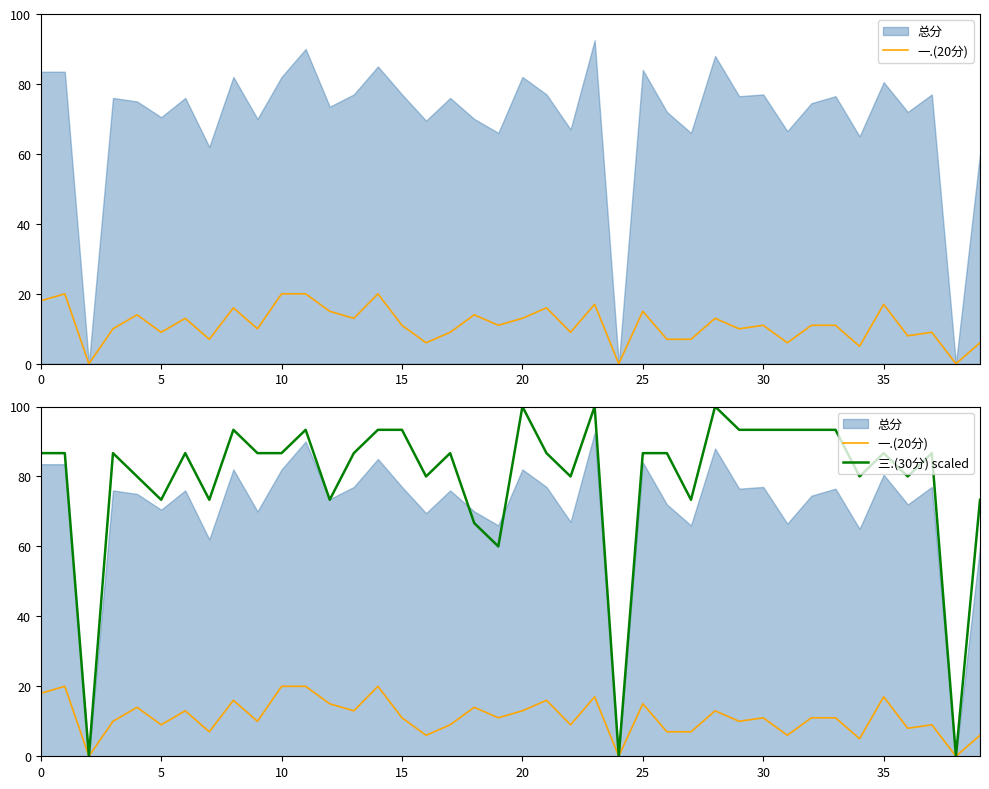

What is the label of the 10th point from the left?

9